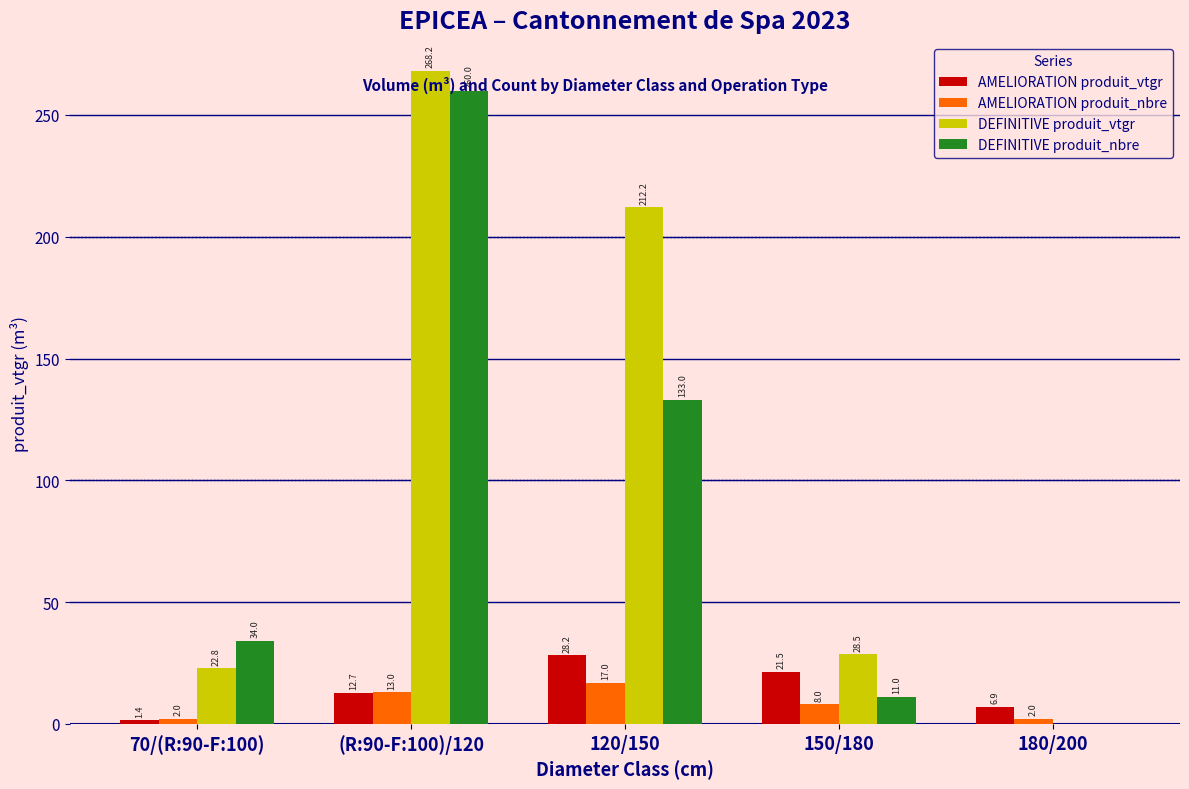

Reading left to right, transcribe all the data shown in this chart.

AMELIORATION produit_vtgr: 1.4	12.7	28.2	21.5	6.9
AMELIORATION produit_nbre: 2.0	13.0	17.0	8.0	2.0
DEFINITIVE produit_vtgr: 22.8	268.2	212.2	28.5	0.0
DEFINITIVE produit_nbre: 34.0	260.0	133.0	11.0	0.0